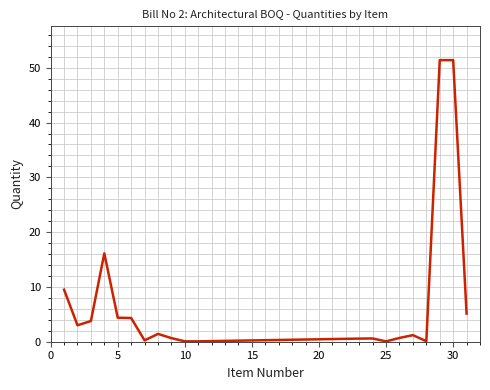

Reading right to left, list all the values displayed in this chart.

5.1	51.4	51.4	0.1	1.2	0.7	0.1	0.6	0.6	0.1	0.1	0.7	1.4	0.2	4.3	4.4	16.1	3.8	3.0	9.5